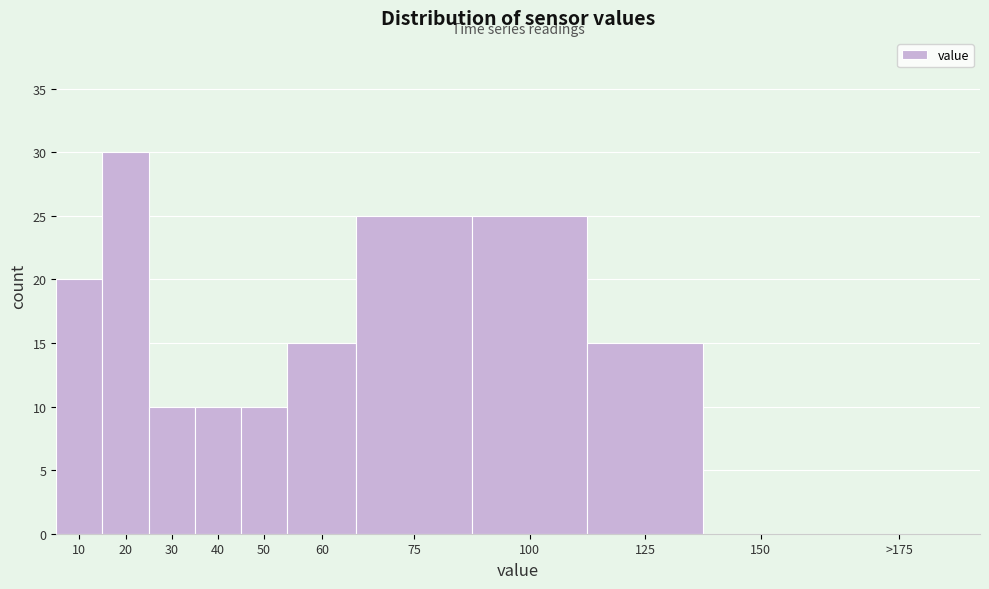

Reading left to right, list all the values displayed in this chart.

10=20	20=30	30=10	40=10	50=10	60=15	75=25	100=25	125=15	150=0	>175=0